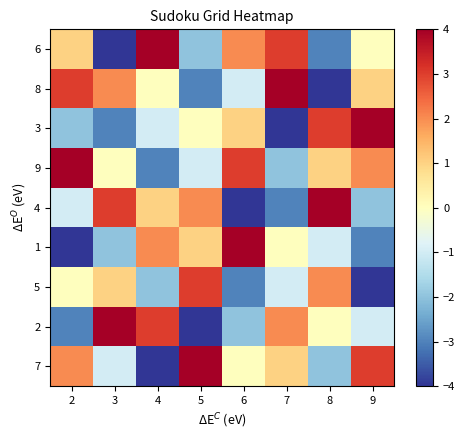

Rank the series at 4 from lowest to highest value.

7, 9, 5, 3, 8, 4, 1, 2, 6